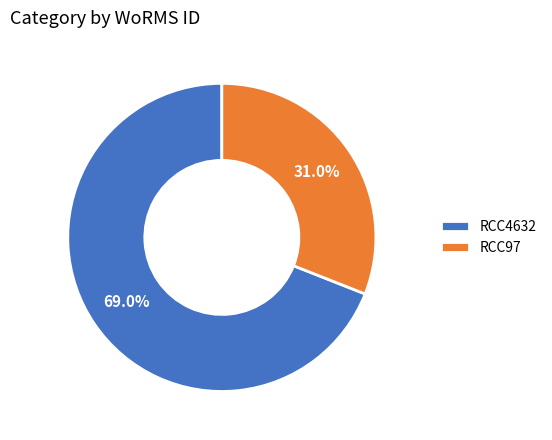

Rank the categories by value from lowest to highest.

RCC97, RCC4632